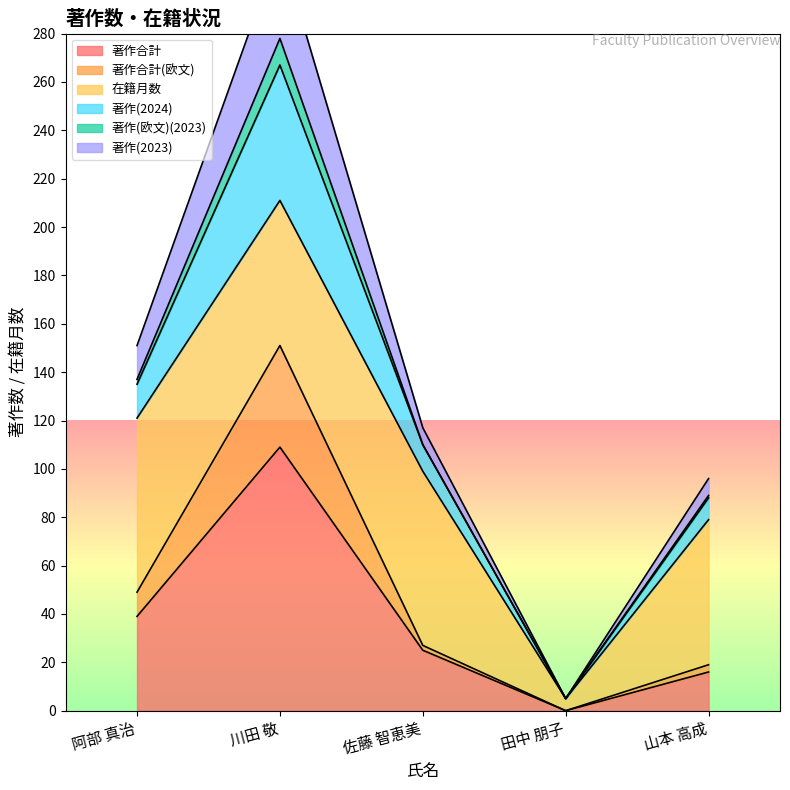

At which label is 著作(2023) closest to 160?

阿部 真治